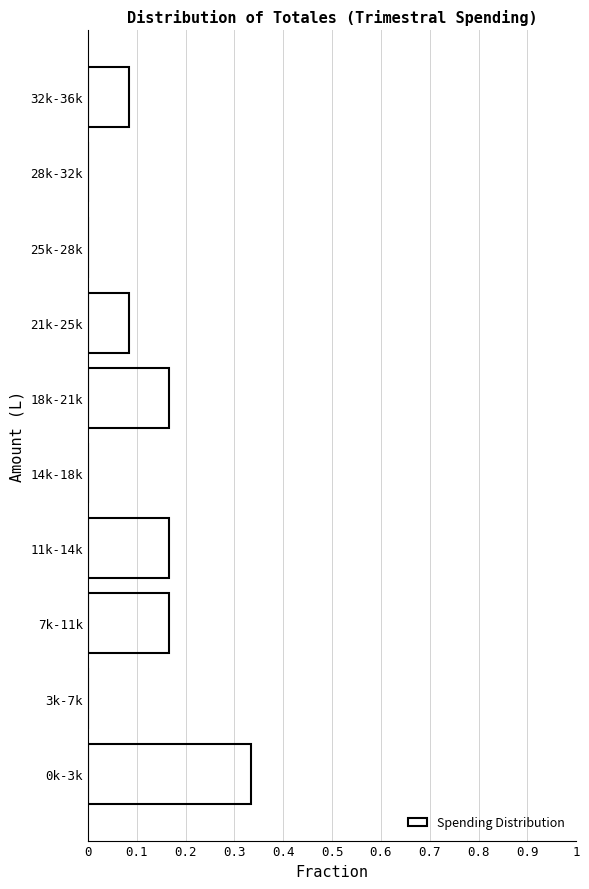

Which label corresponds to the largest value in the chart?

0k-3k